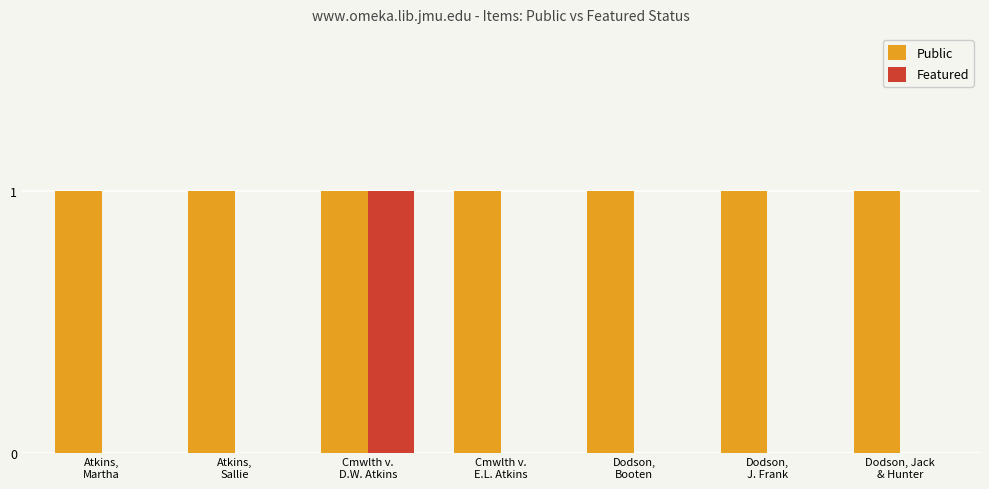

Count the Featured values in the range 0 to 1.

7